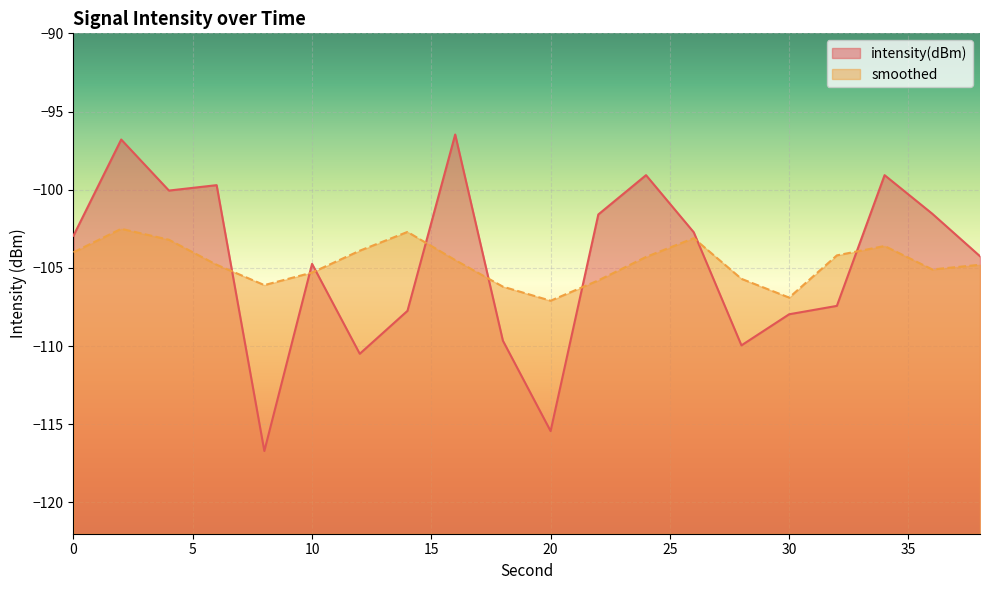

What is the maximum value for intensity(dBm)?

-96.5